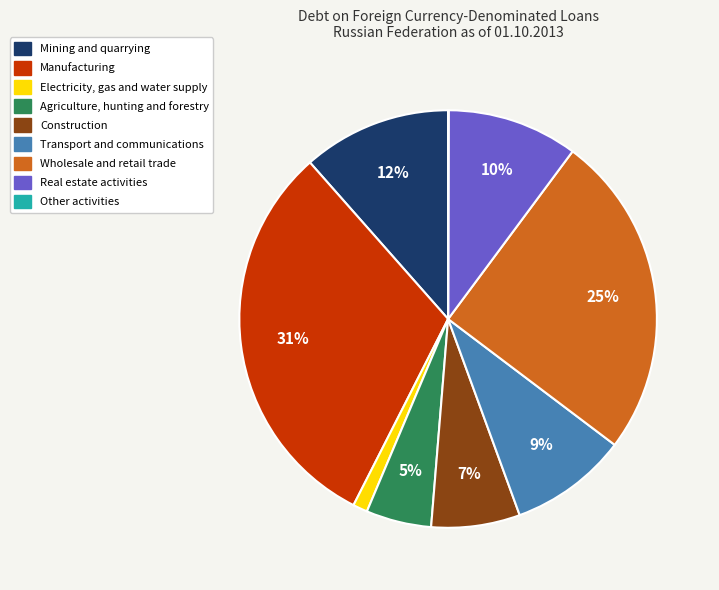

To the nearest percent, what is the difference between the largest and smallest slice percentages?

31%